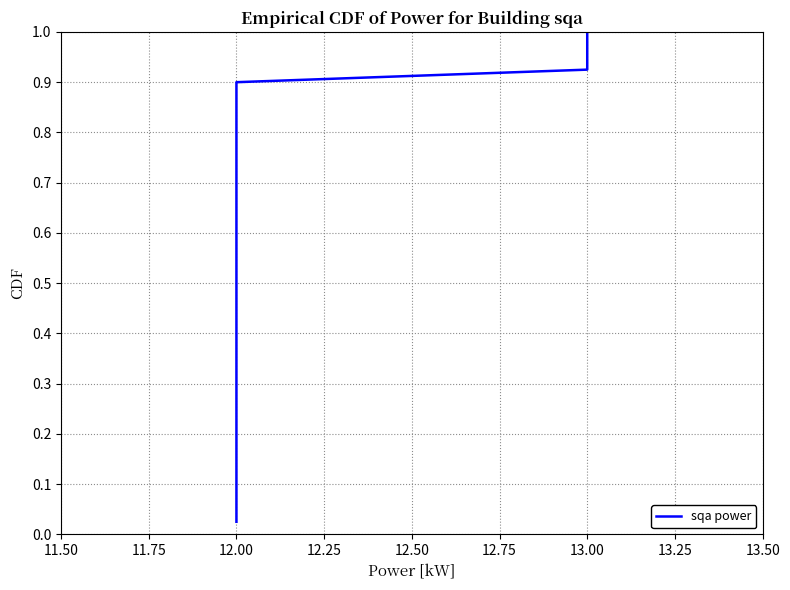

What is the value of the 6th point from the left?

0.1